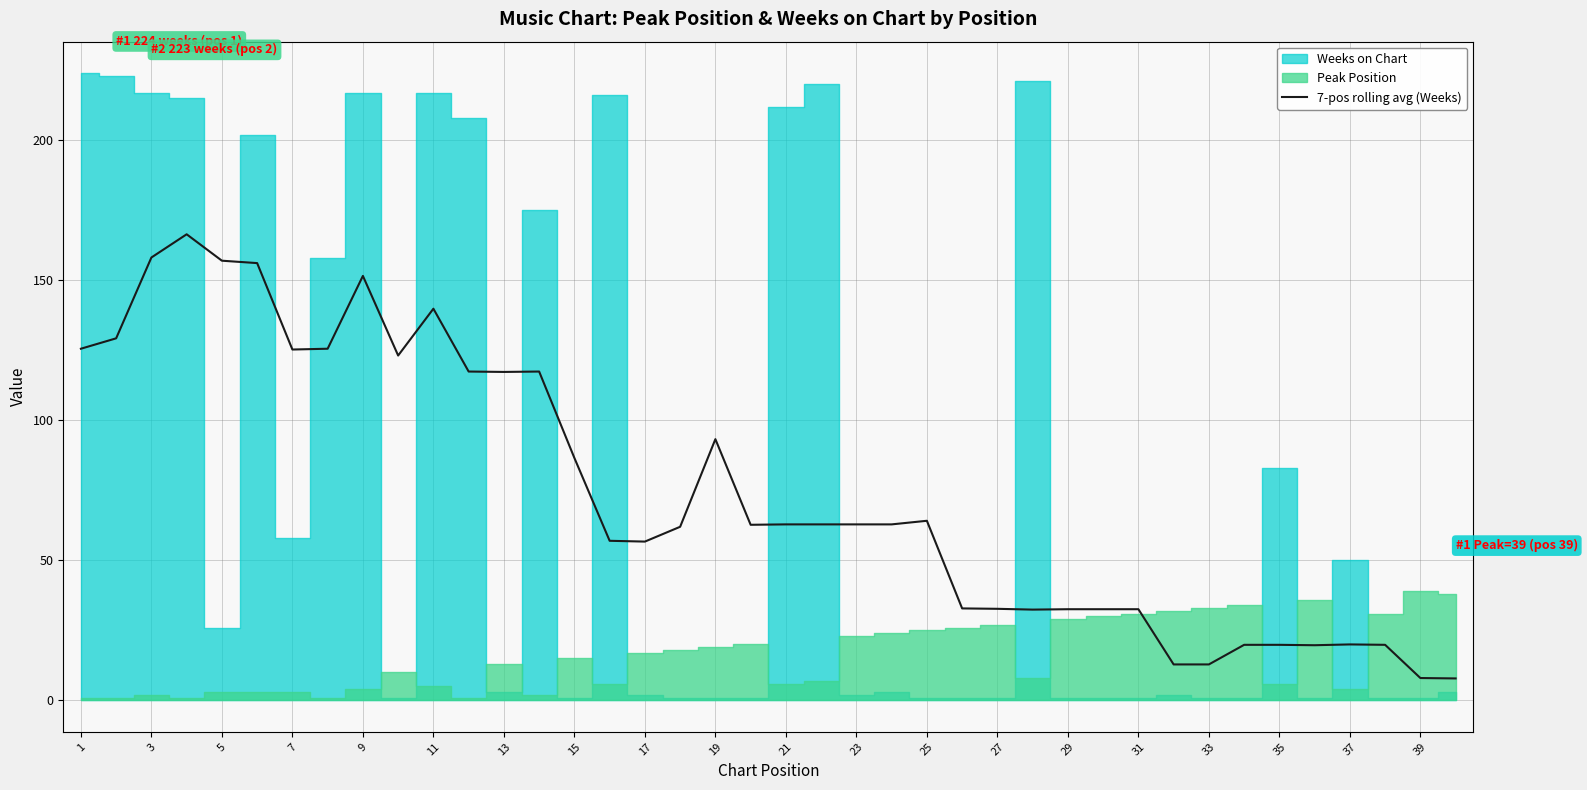

What is the highest value of the 7-pos rolling avg (Weeks) series?

166.4